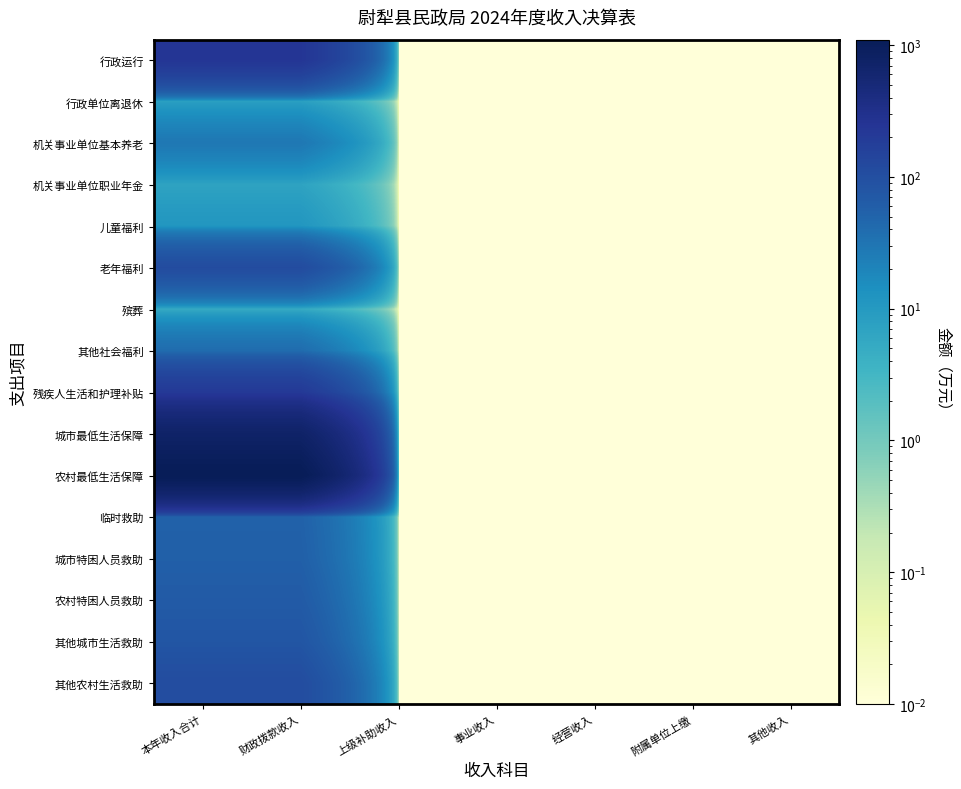

Which has a higher value, 附属单位上缴 or 财政拨款收入?

财政拨款收入